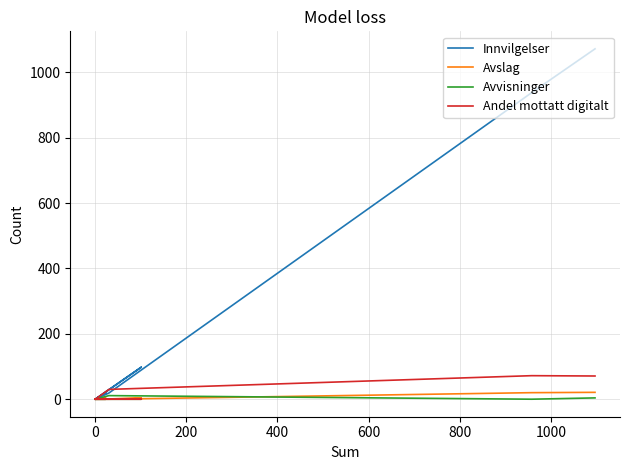

Which series has the largest total across all categories?

Innvilgelser